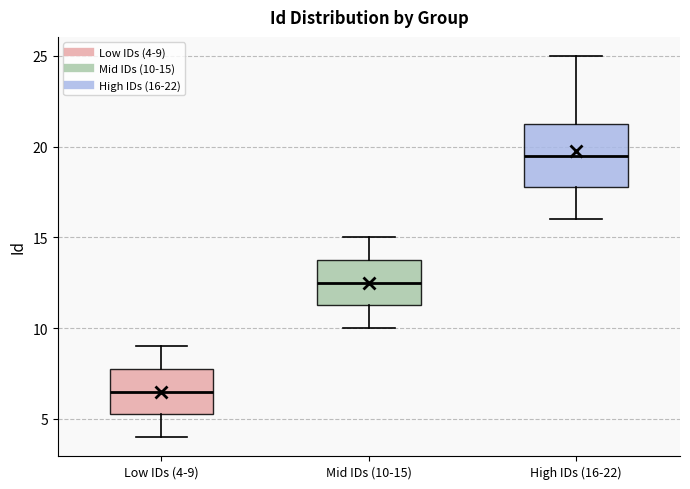

Where is the upper edge of the box for High IDs (16-22) on the y-axis? The values are not printed on the chart, so give them approximately, as read against the axis.

21.5